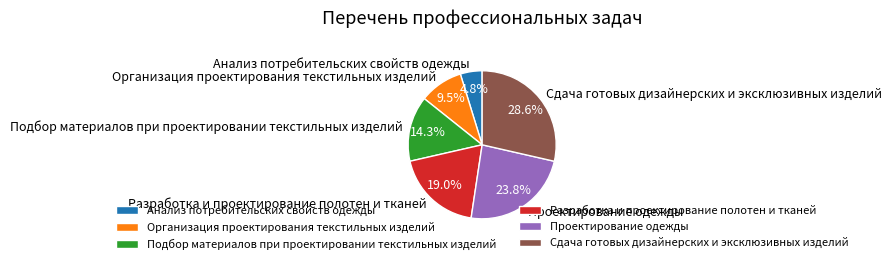

To the nearest percent, what is the difference between the Проектирование одежды and Анализ потребительских свойств одежды slice percentages?

19%